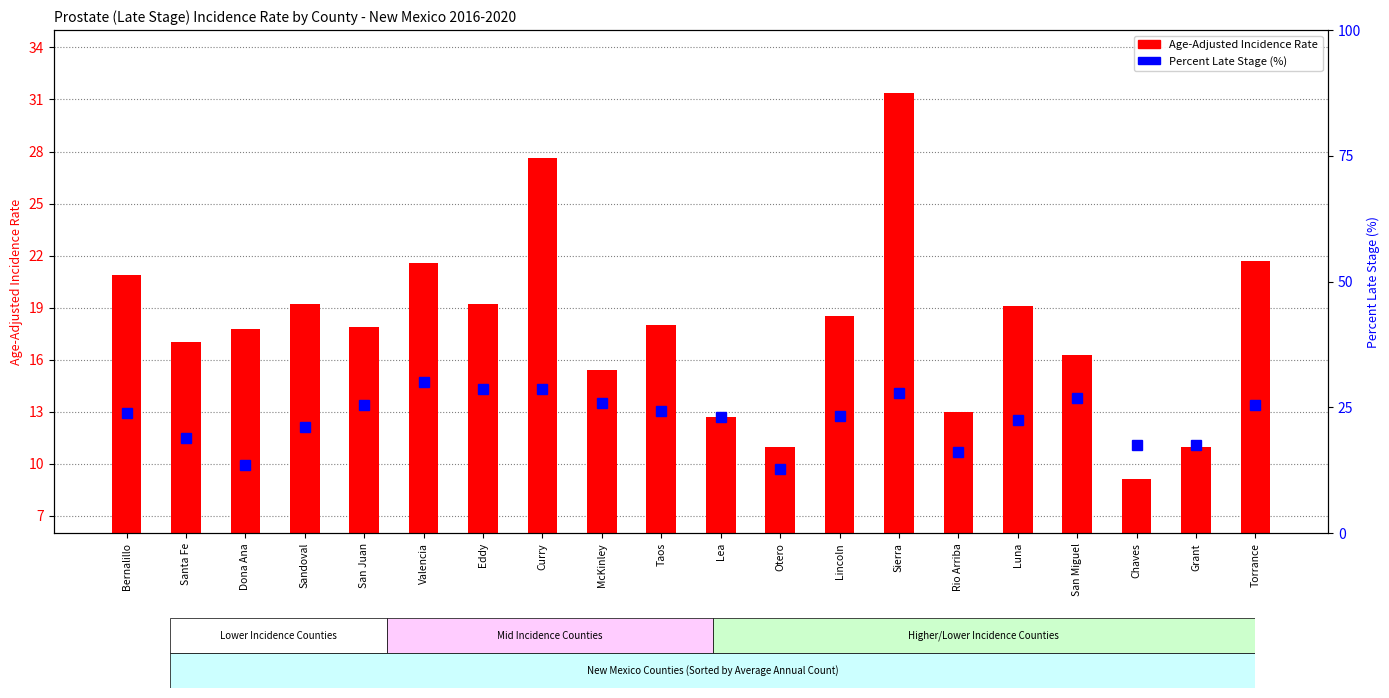

Between Bernalillo and Valencia, which series saw the biggest shift?

Percent Late Stage